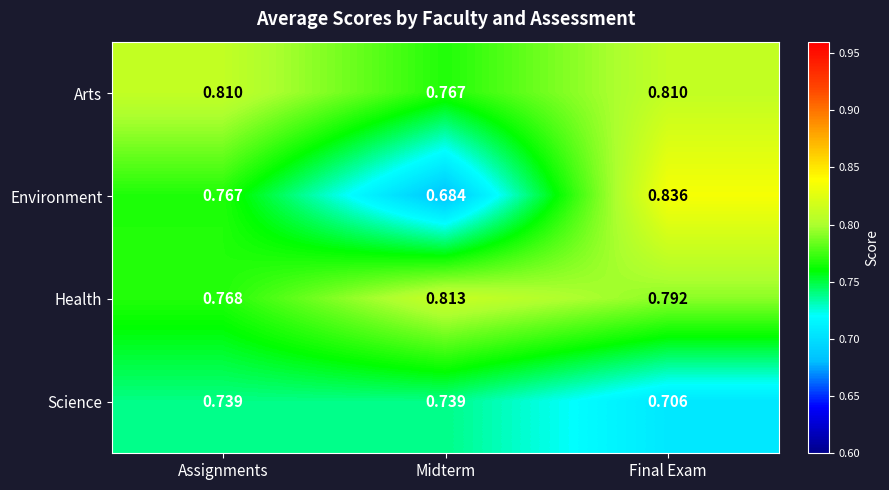

What is the difference between the highest and lowest values at Midterm?

0.1